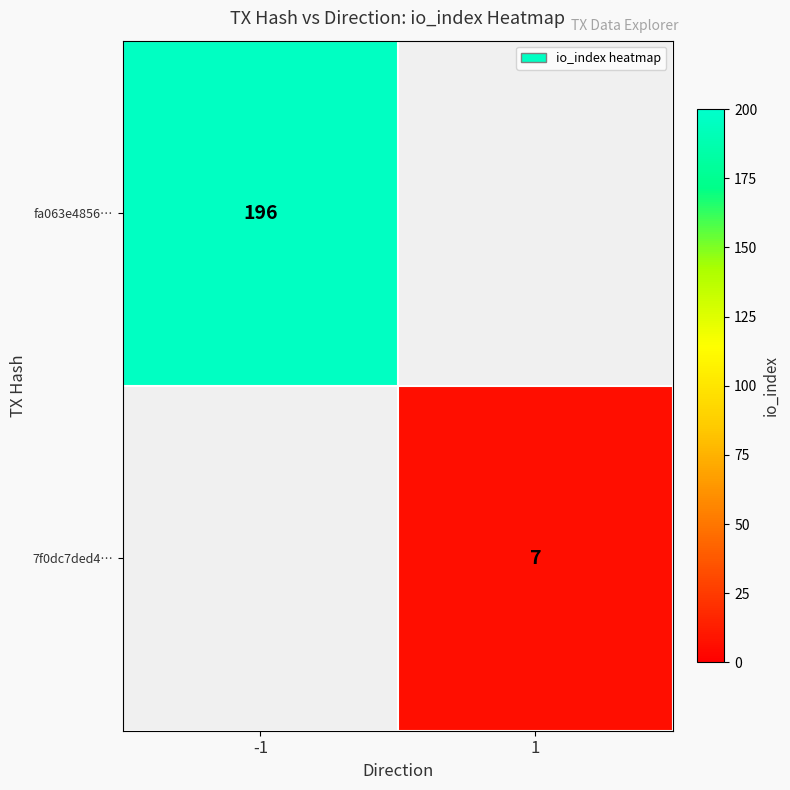

The 7f0dc7ded4… series shows 12.0 at 1. True or false?

False